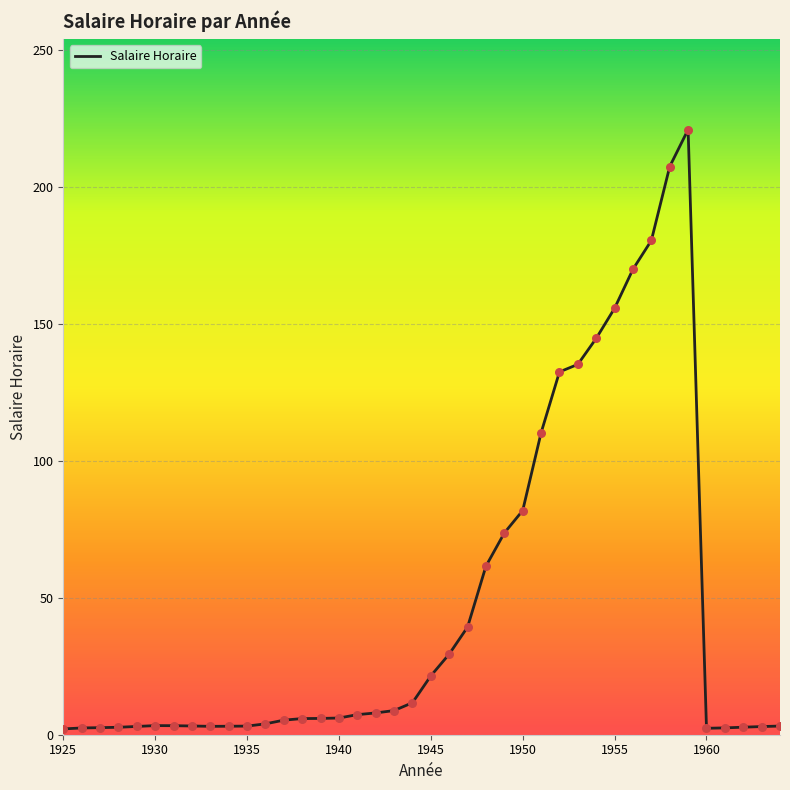

What is the maximum value shown in the chart?

221.0